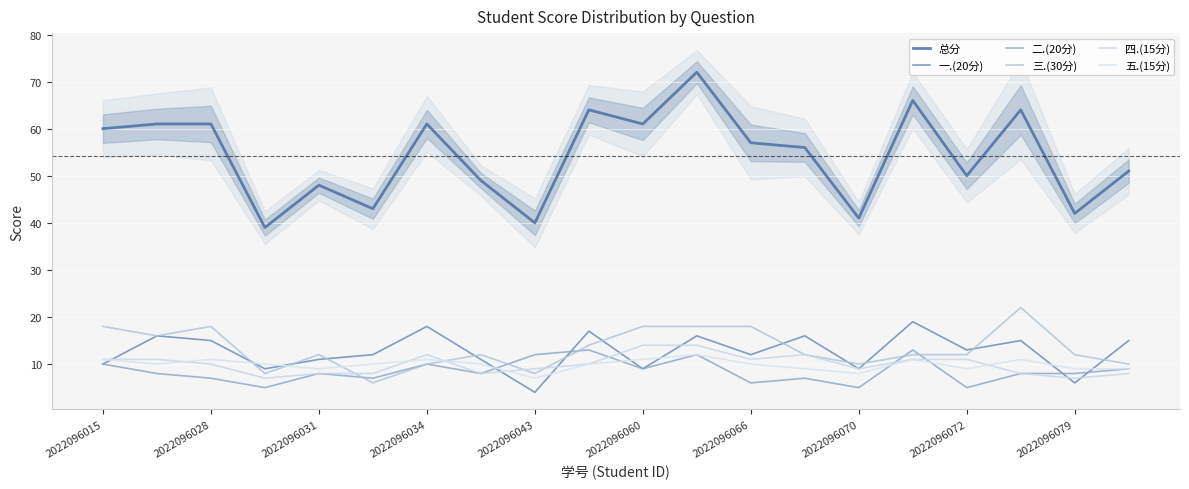

Where is the first local maximum for 四.(15分)?

2022096034